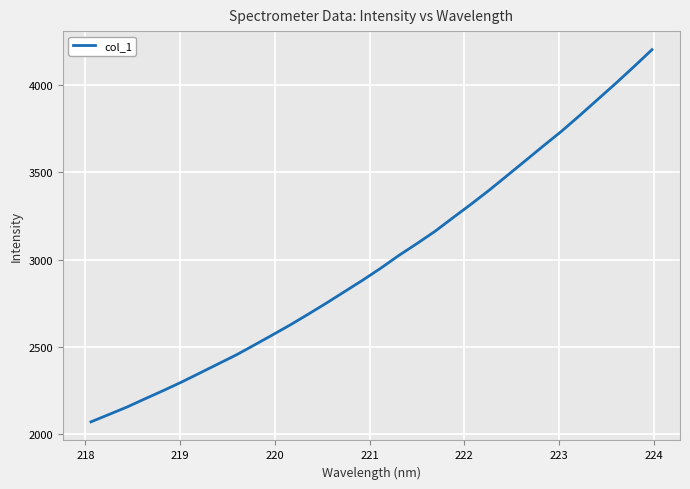

What is the greatest value displayed?

4200.7